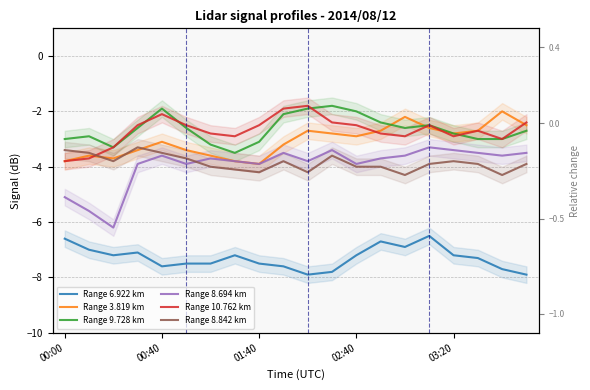

What is the difference between the second highest and second lowest values in the Range 3.819 km series?

1.6